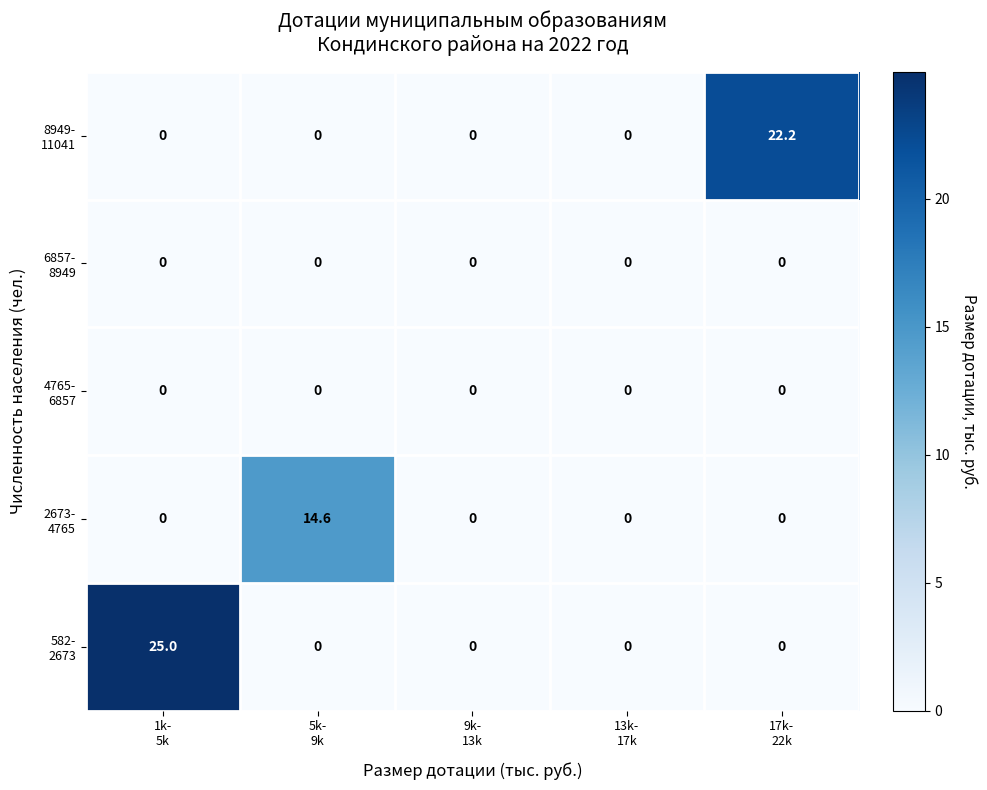

What is the greatest value displayed?

25.0